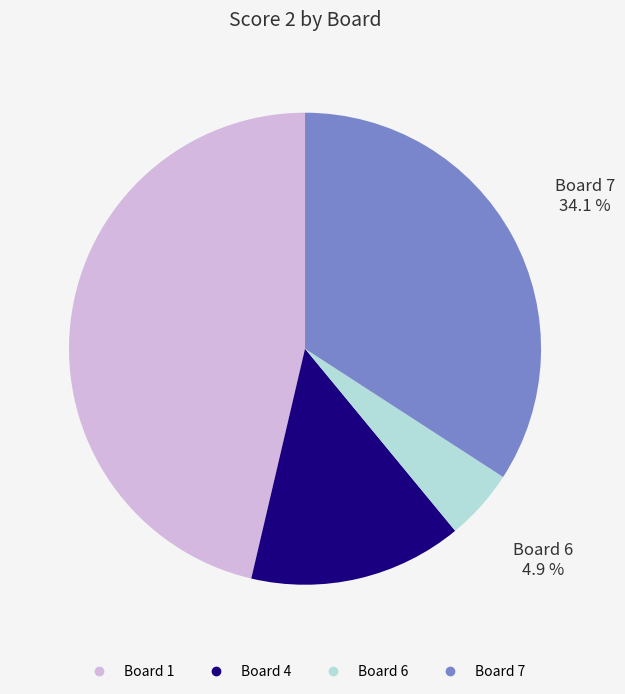

Is there any slice that represents more than half of the pie?

No